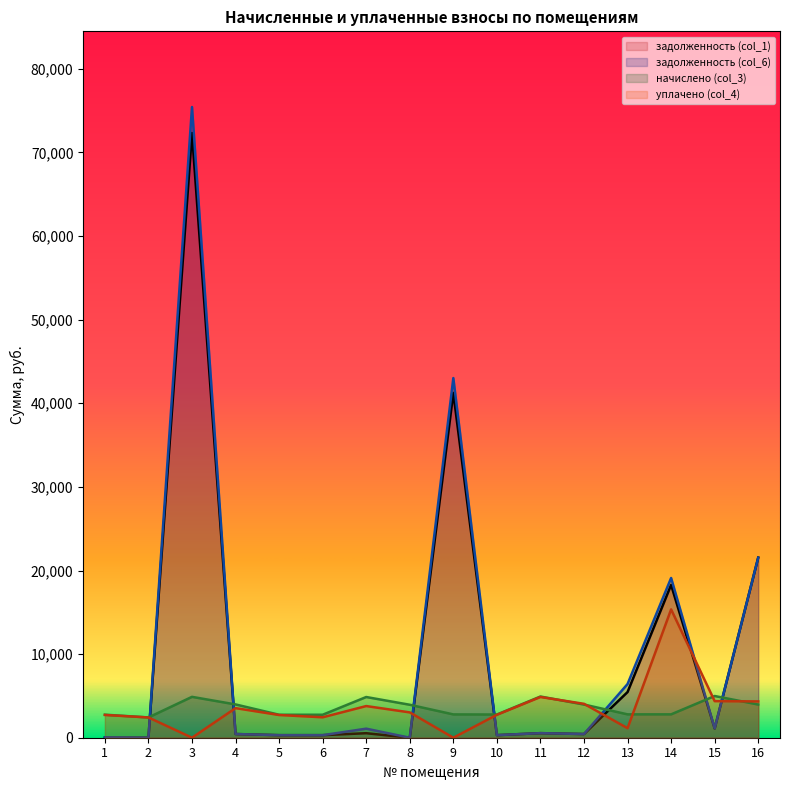

What is the difference between the maximum and minimum values in the уплачено (col_4) series?

15350.0